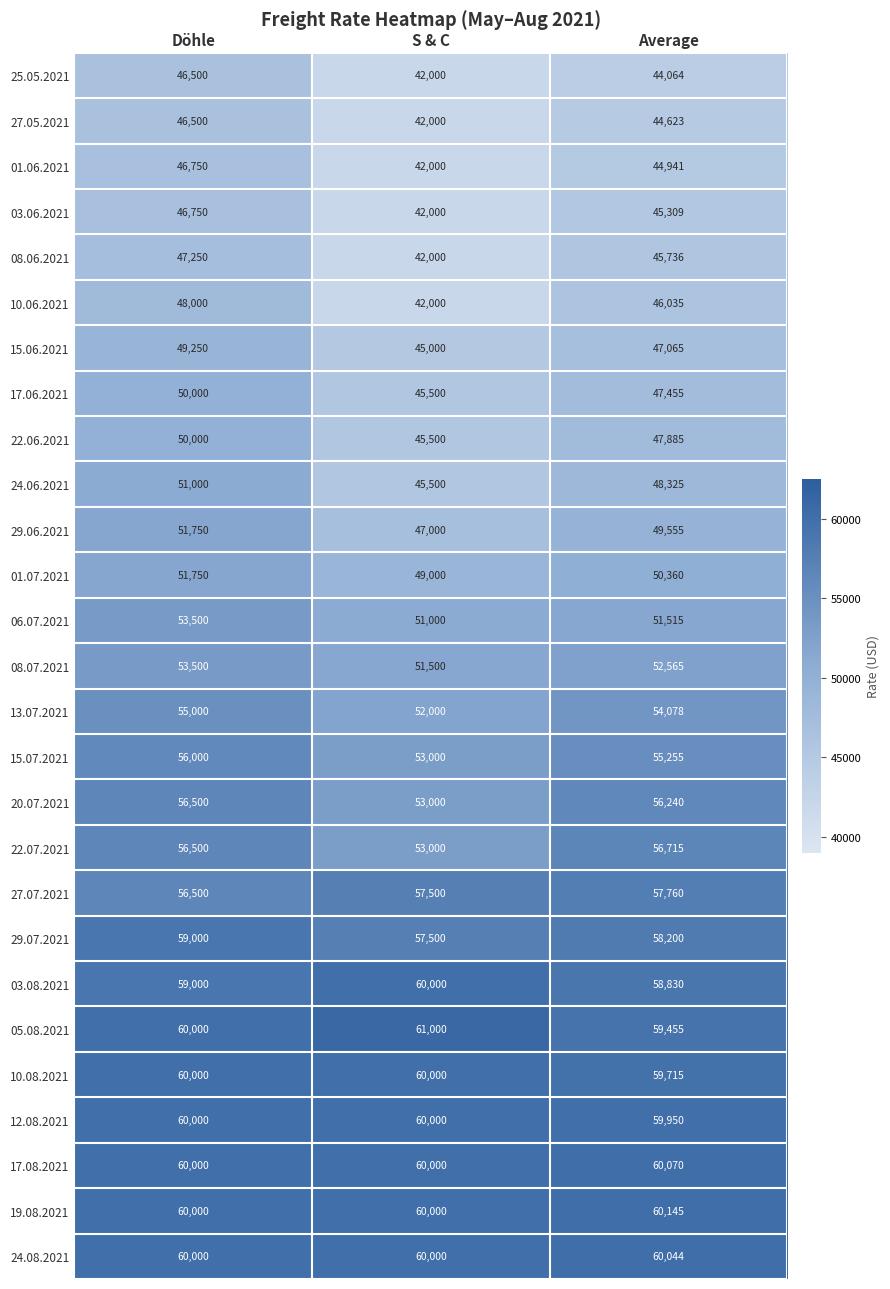

What is the difference between the 17.08.2021 values at Döhle and Average?

70